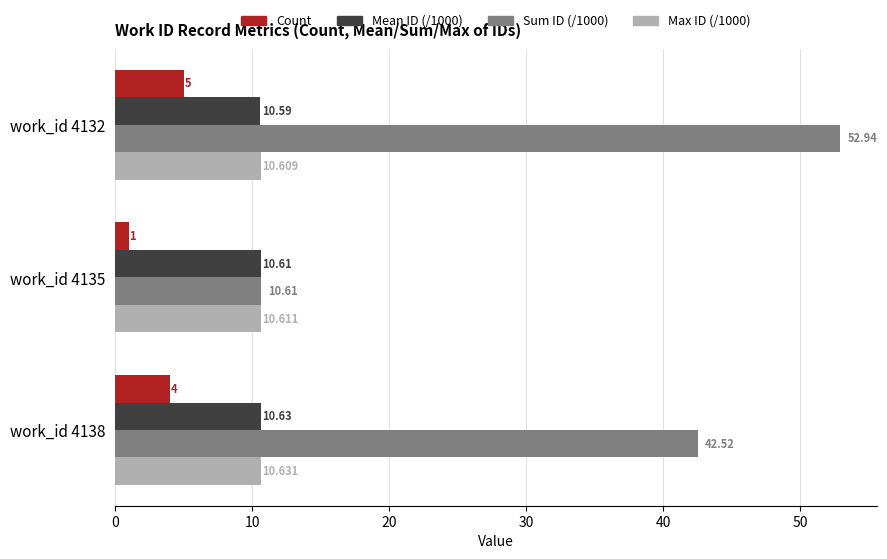

Is the value of Max ID (/1000) at work_id 4135 greater than the value of Mean ID (/1000) at work_id 4135?

Yes